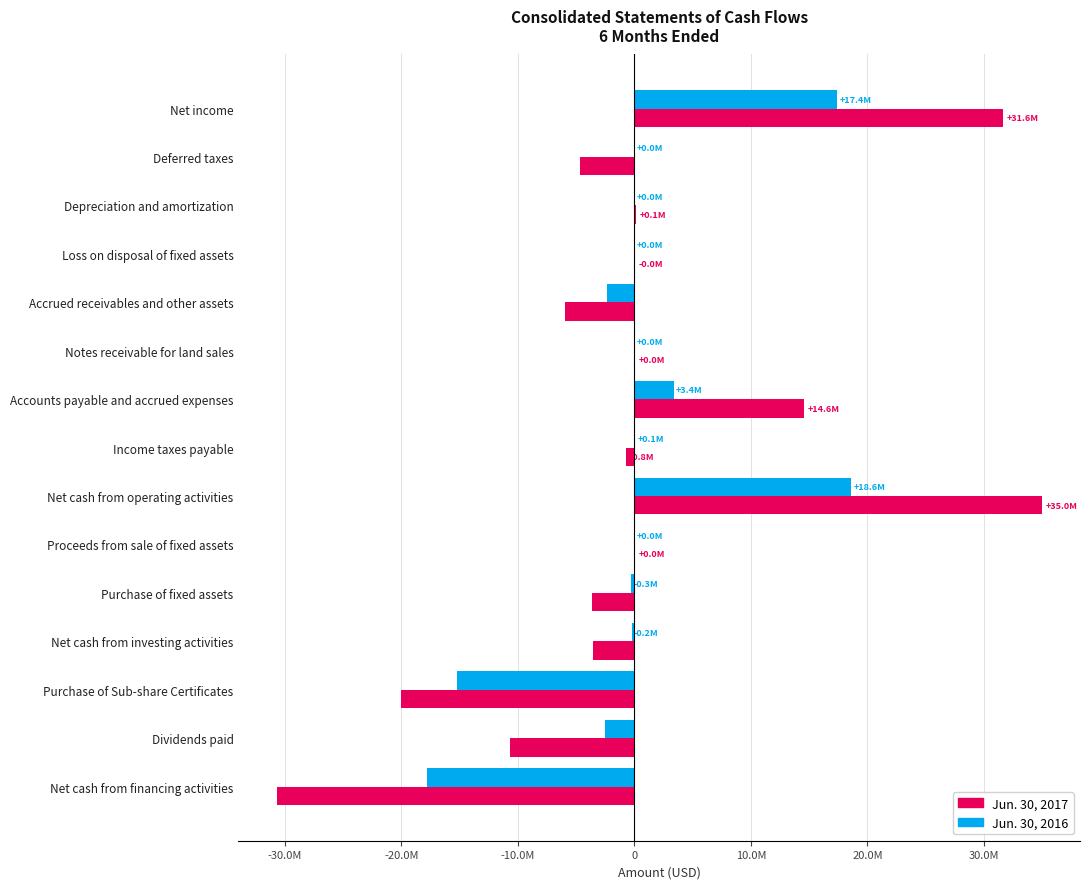

Reading left to right, list all the values displayed in this chart.

Jun. 30, 2017: 31596874	-4673345	103730	-3901	-5911846	48582	14553887	-751377	34962604	27500	-3610271	-3582771	-20013701	-10681020	-30694721
Jun. 30, 2016: 17403168	15471	12974	8201	-2348299	27333	3401200	86551	18606599	18000	-258457	-240457	-15255080	-2507183	-17762263